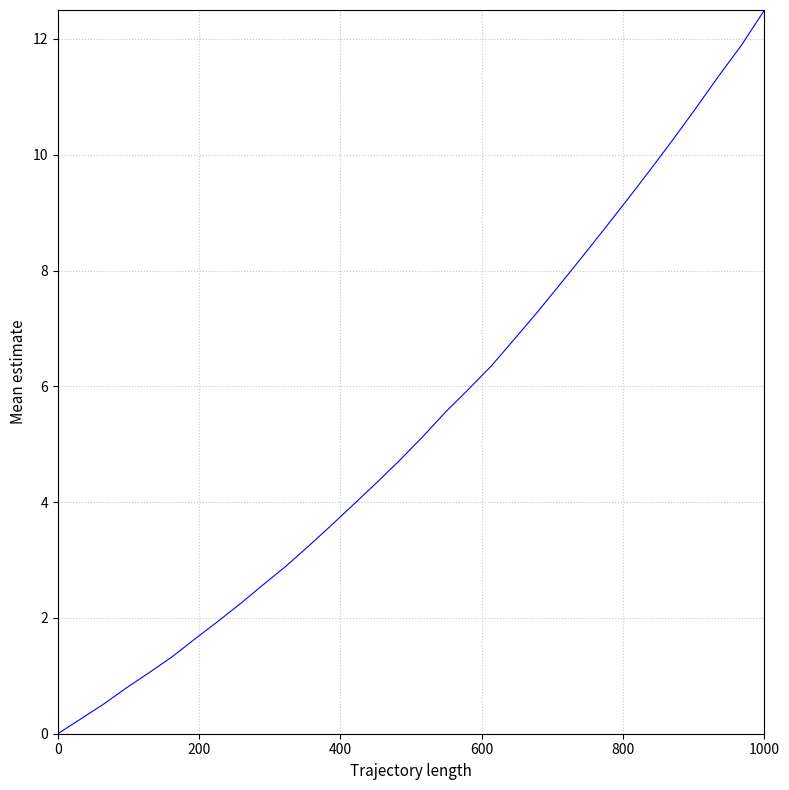

What is the difference between the maximum and minimum values?

12.5